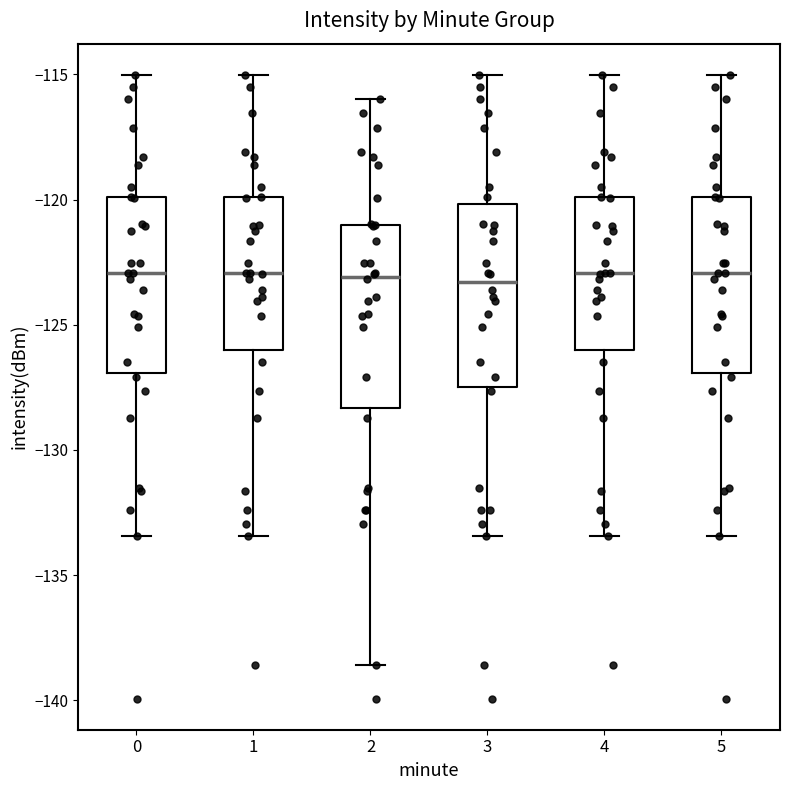

Reading left to right, read every box against the y-axis: the position of its median line, the range the box covers, and the ends of its whiskers. The values are not printed on the chart, so give them approximately, as read against the axis.

0: median -123.0, box -127.0 to -120.0, whiskers -133.5 to -115.0
1: median -123.0, box -126.0 to -120.0, whiskers -133.5 to -115.0
2: median -123.0, box -128.5 to -121.0, whiskers -138.5 to -116.0
3: median -123.5, box -127.5 to -120.0, whiskers -133.5 to -115.0
4: median -123.0, box -126.0 to -120.0, whiskers -133.5 to -115.0
5: median -123.0, box -127.0 to -120.0, whiskers -133.5 to -115.0